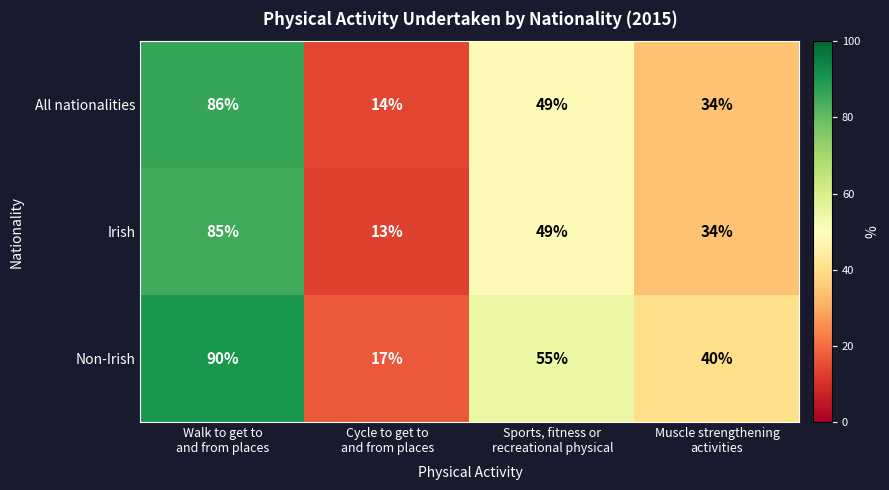

Between Cycle to get to
and from places and Muscle strengthening
activities, which series saw the biggest shift?

Non-Irish